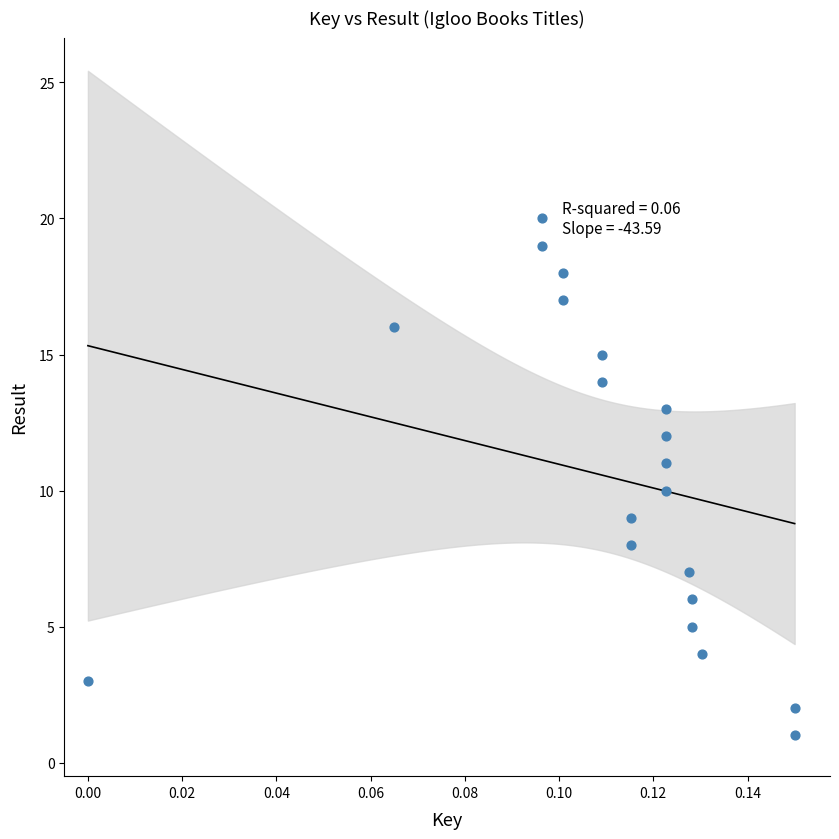

What is the range of Y values (max minus min)?

19